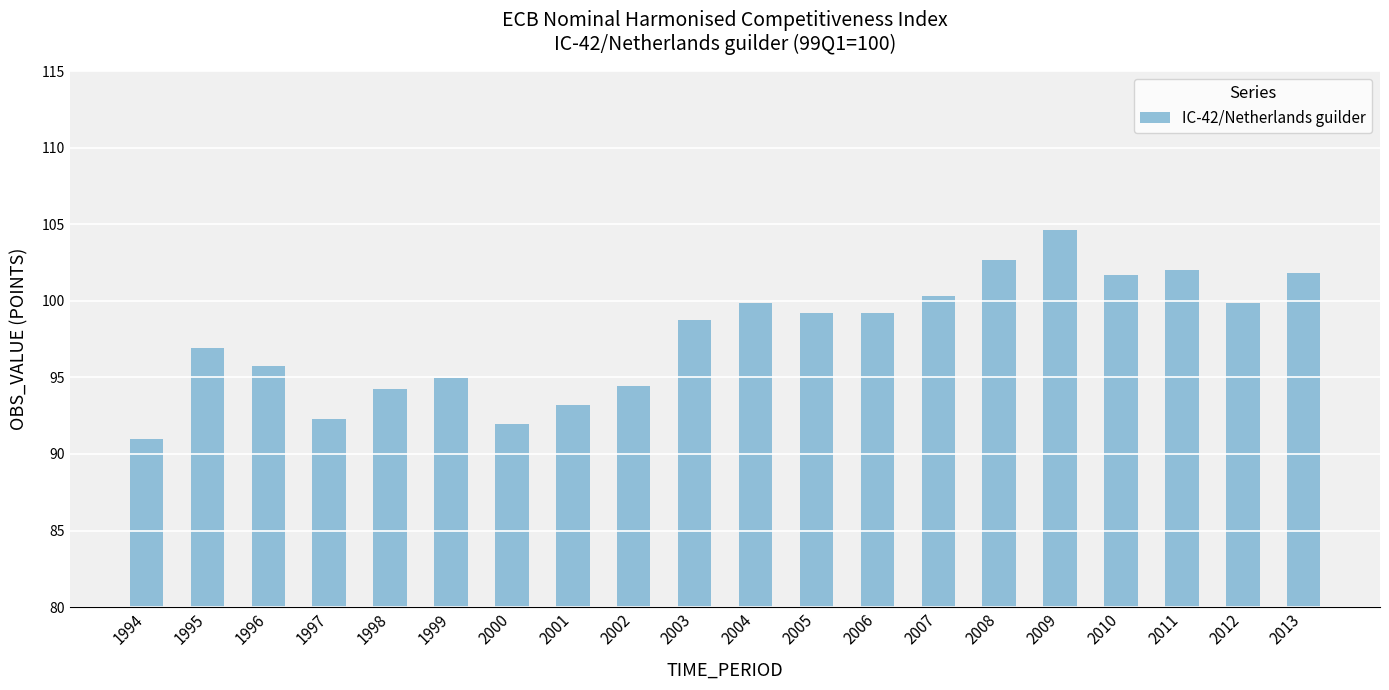

Reading left to right, list all the values displayed in this chart.

91.0	96.9	95.8	92.3	94.2	94.9	92.0	93.2	94.5	98.7	99.9	99.2	99.2	100.3	102.7	104.6	101.7	102.0	99.9	101.8